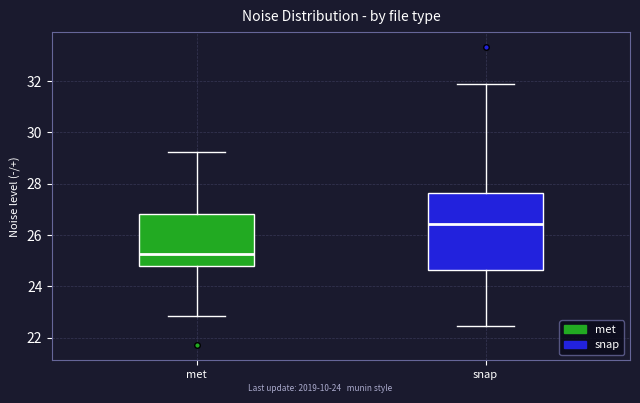

Reading left to right, transcribe this box plot: for each box, give where its median line is, the range the box spans, and where its two whiskers end, as read against the y-axis. The values are not printed on the chart, so give them approximately, as read against the axis.

met: median 25.2, box 24.8 to 26.8, whiskers 22.8 to 29.2
snap: median 26.4, box 24.6 to 27.6, whiskers 22.4 to 31.8